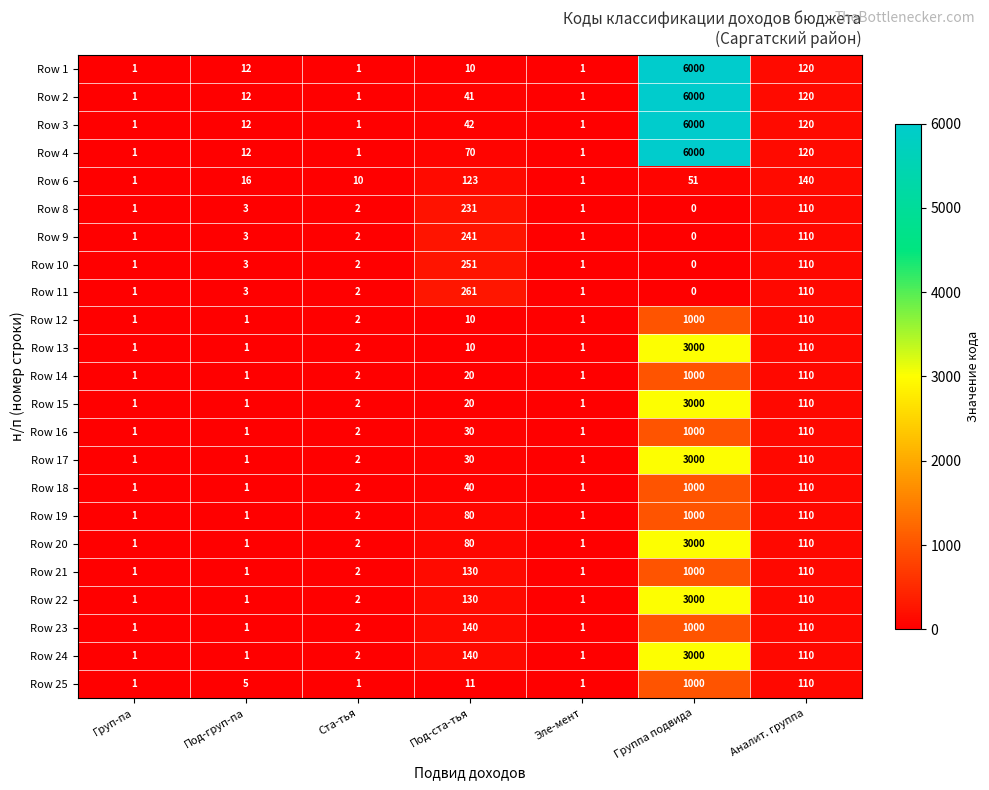

Count the number of categories in the chart.

7